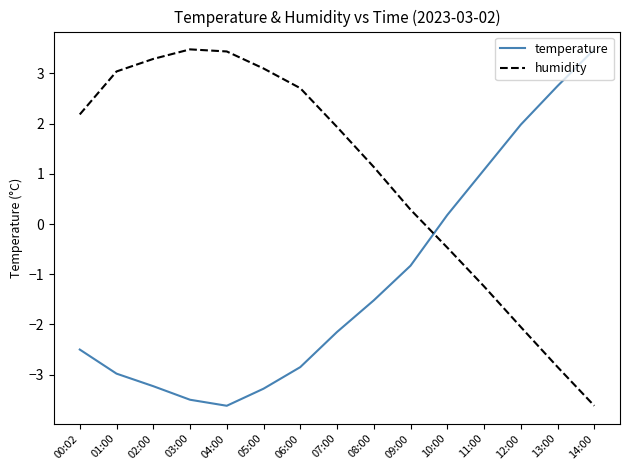

Is the value of temperature at 07:00 greater than the value of humidity at 10:00?

No